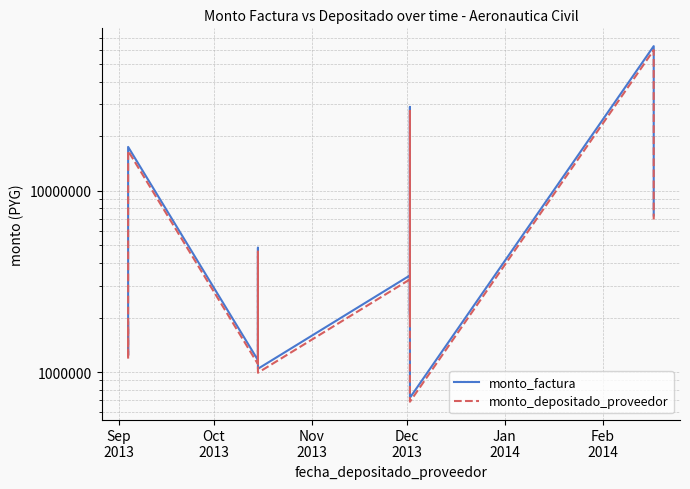

At how many categories does at least one series exceed 31337135?

1